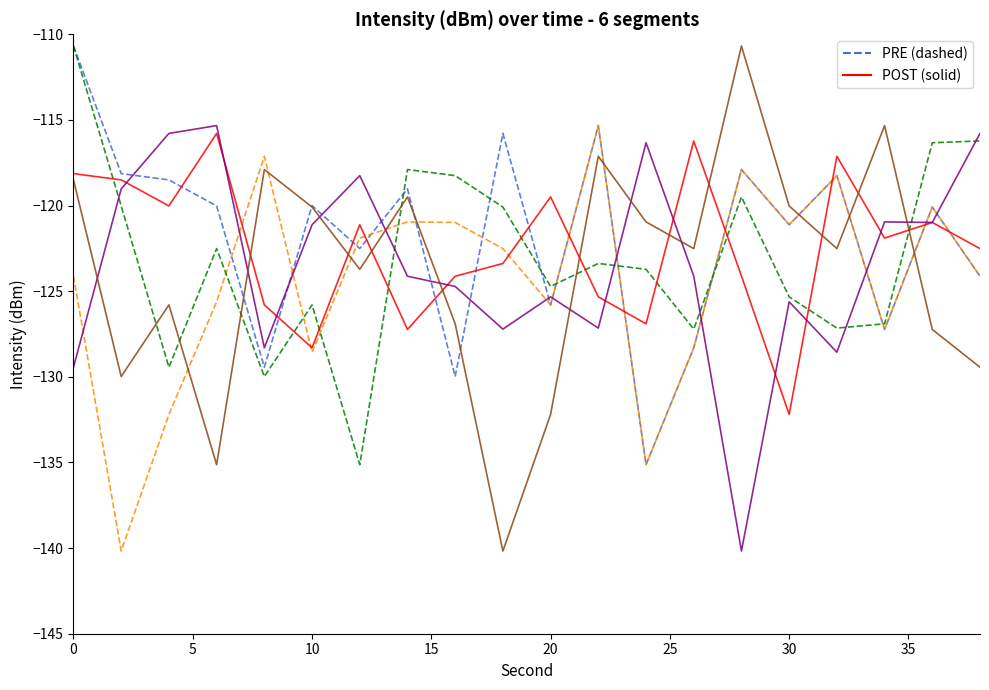

What is the difference between the second highest and minimum values in the minute 0 series?

19.8